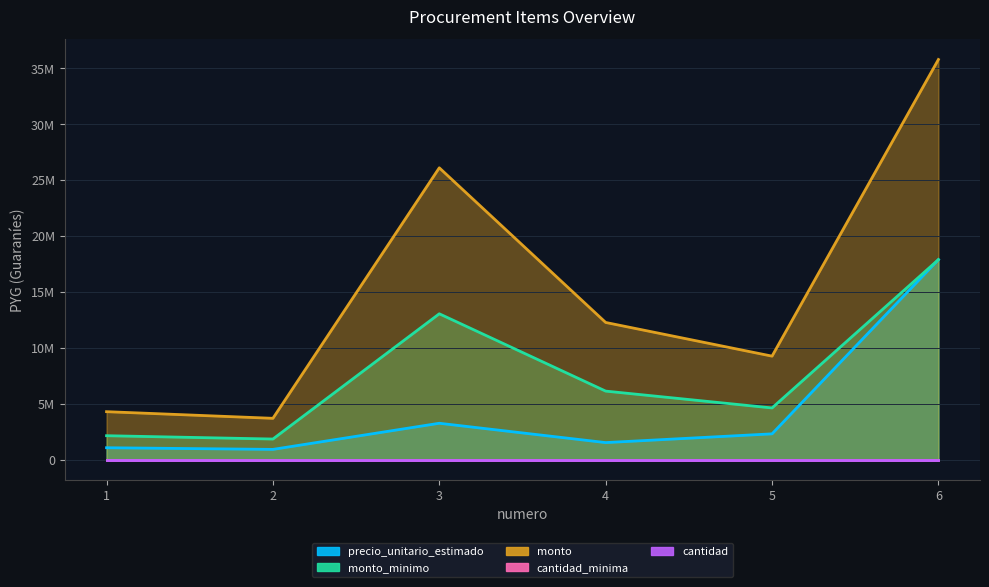

True or false: monto_minimo and precio_unitario_estimado cross at least once.

False